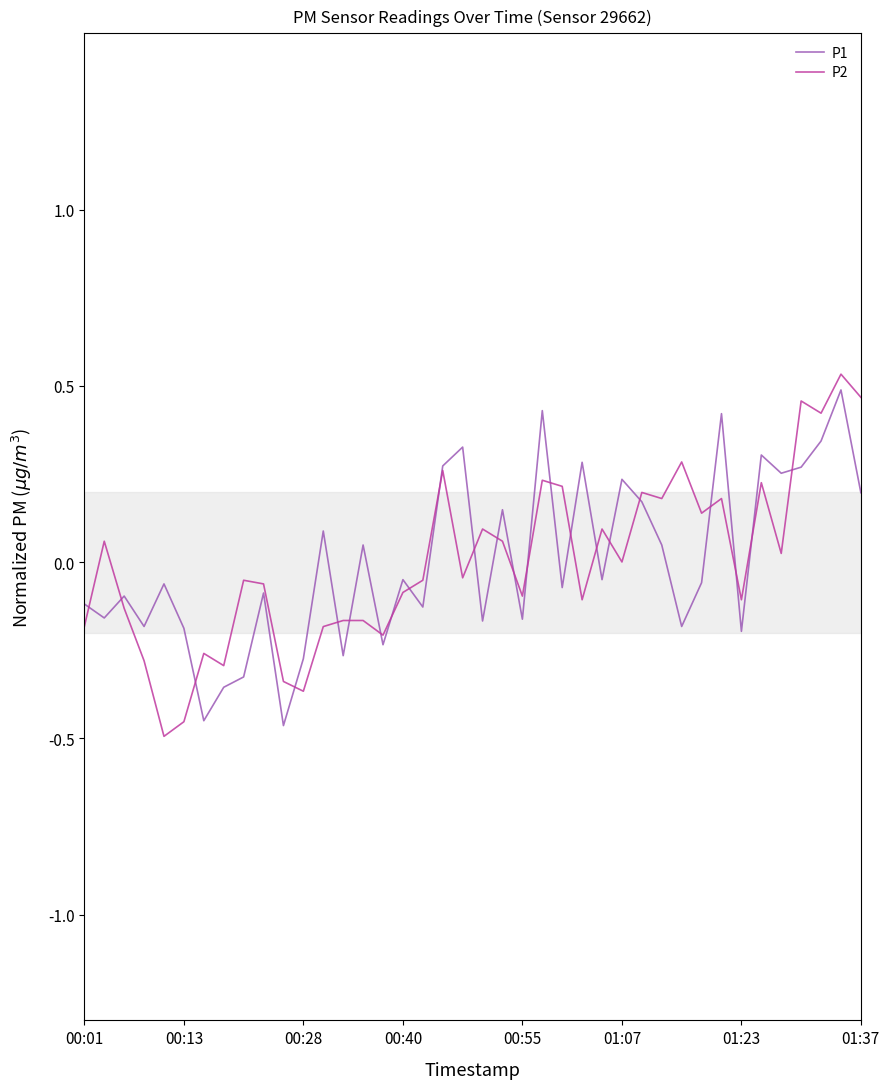

How many lines are shown in the chart?

2